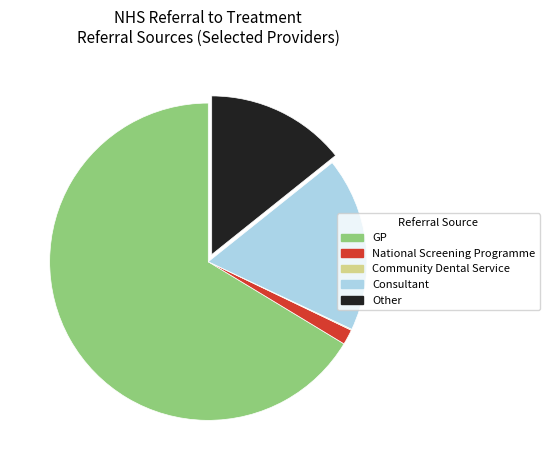

Approximately how many times larger is the value at Consultant compared to GP?

0.3